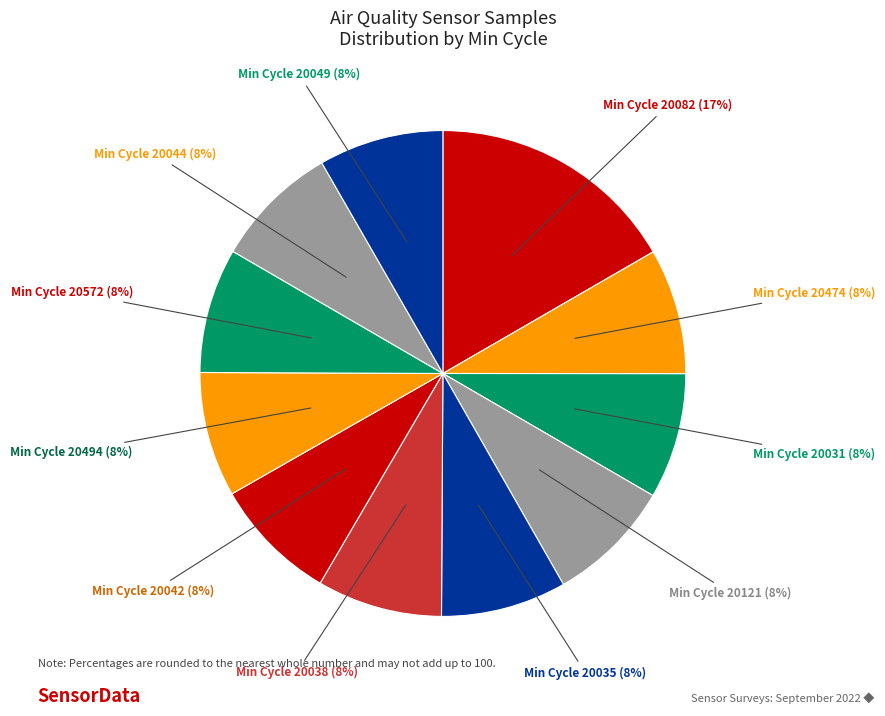

Approximately how many times larger is the value at Min Cycle 20474 compared to Min Cycle 20121?

1.0